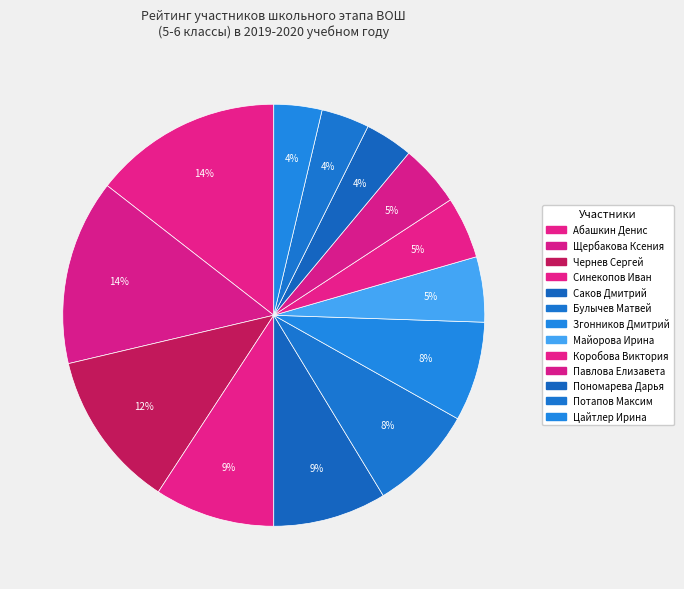

How much of the chart is everything except Пономарева Дарья?

96.3%